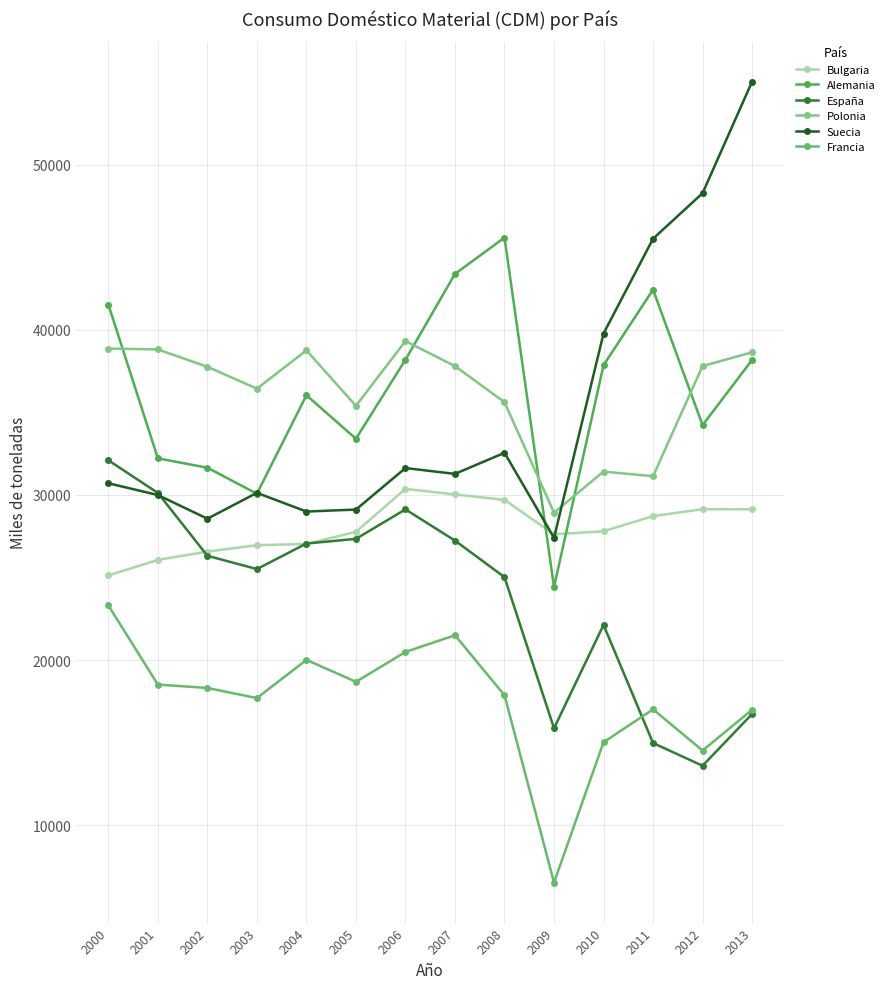

What is the highest value of the Francia series?

23307